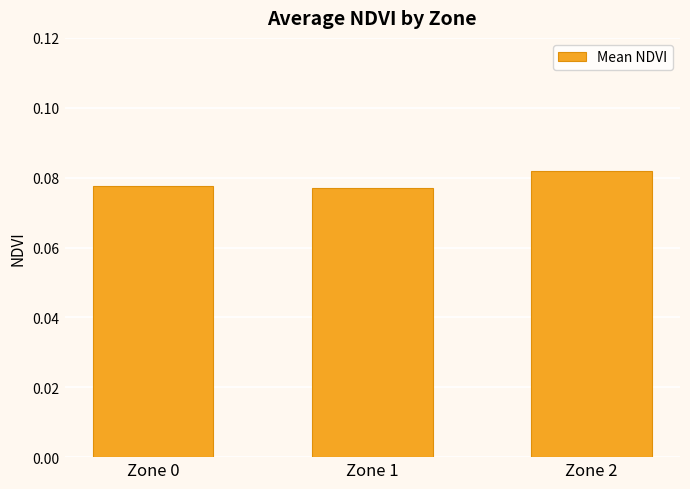

Does the chart contain stacked bars?

No